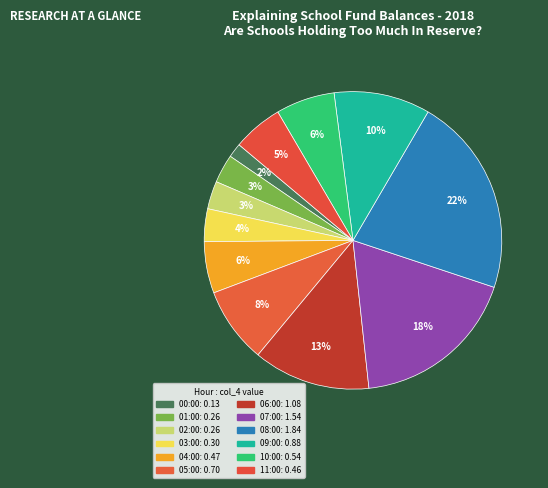

Which has a higher value, 07:00 or 09:00?

07:00